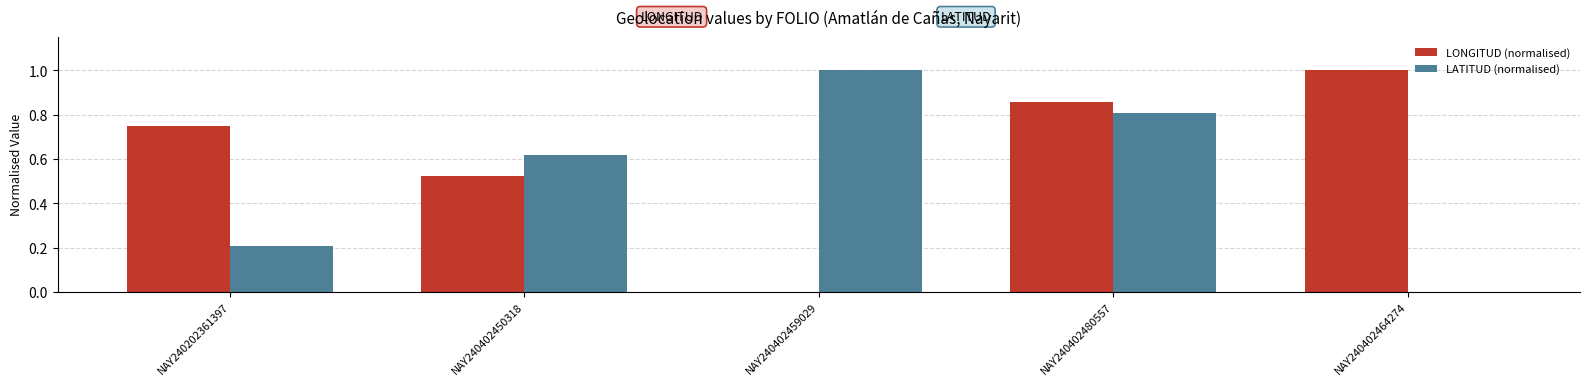

What is the maximum value for LATITUD (normalised)?

1.0